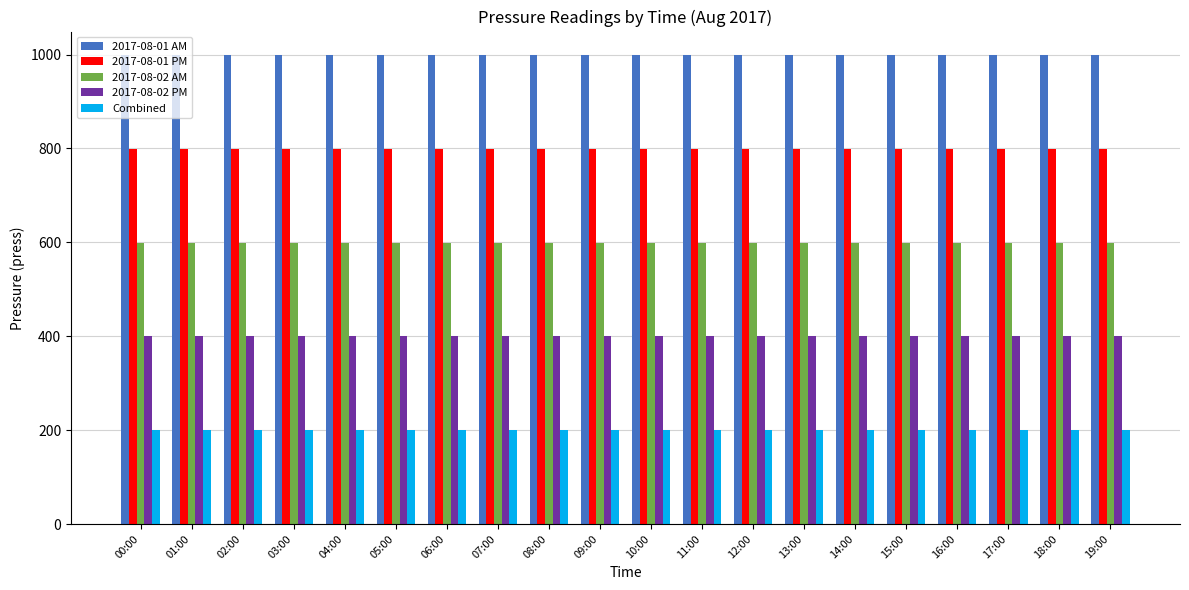

Reading left to right, extract all data points from this chart.

2017-08-01 AM: 999.0	999.0	999.0	999.0	999.0	999.0	999.0	999.0	999.0	999.0	999.0	999.0	999.0	999.0	999.0	999.0	999.0	999.0	999.0	999.0
2017-08-01 PM: 799.2	799.2	799.2	799.2	799.2	799.2	799.2	799.2	799.2	799.2	799.2	799.2	799.2	799.2	799.2	799.2	799.2	799.2	799.2	799.2
2017-08-02 AM: 599.4	599.4	599.4	599.4	599.4	599.4	599.4	599.4	599.4	599.4	599.4	599.4	599.4	599.4	599.4	599.4	599.4	599.4	599.4	599.4
2017-08-02 PM: 399.6	399.6	399.6	399.6	399.6	399.6	399.6	399.6	399.6	399.6	399.6	399.6	399.6	399.6	399.6	399.6	399.6	399.6	399.6	399.6
Combined: 199.8	199.8	199.8	199.8	199.8	199.8	199.8	199.8	199.8	199.8	199.8	199.8	199.8	199.8	199.8	199.8	199.8	199.8	199.8	199.8